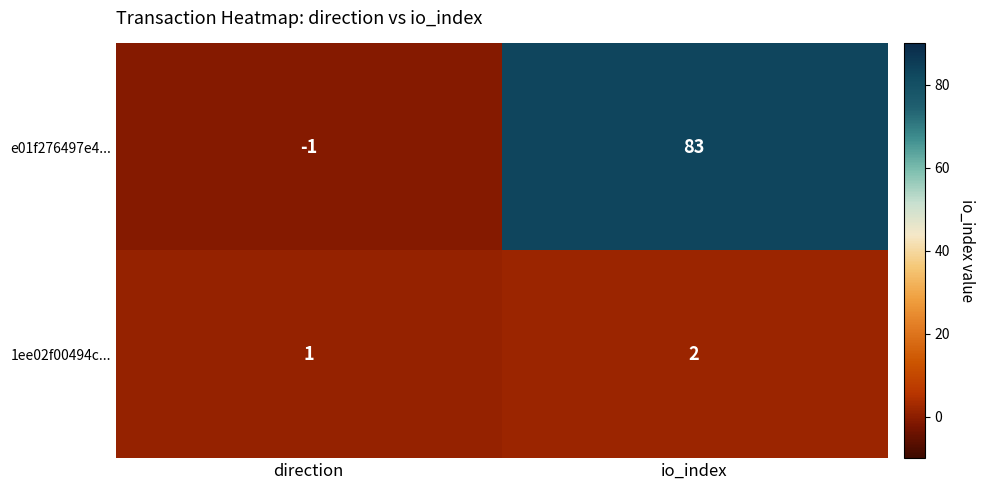

True or false: e01f276497e4... has a value of 49 at io_index.

False